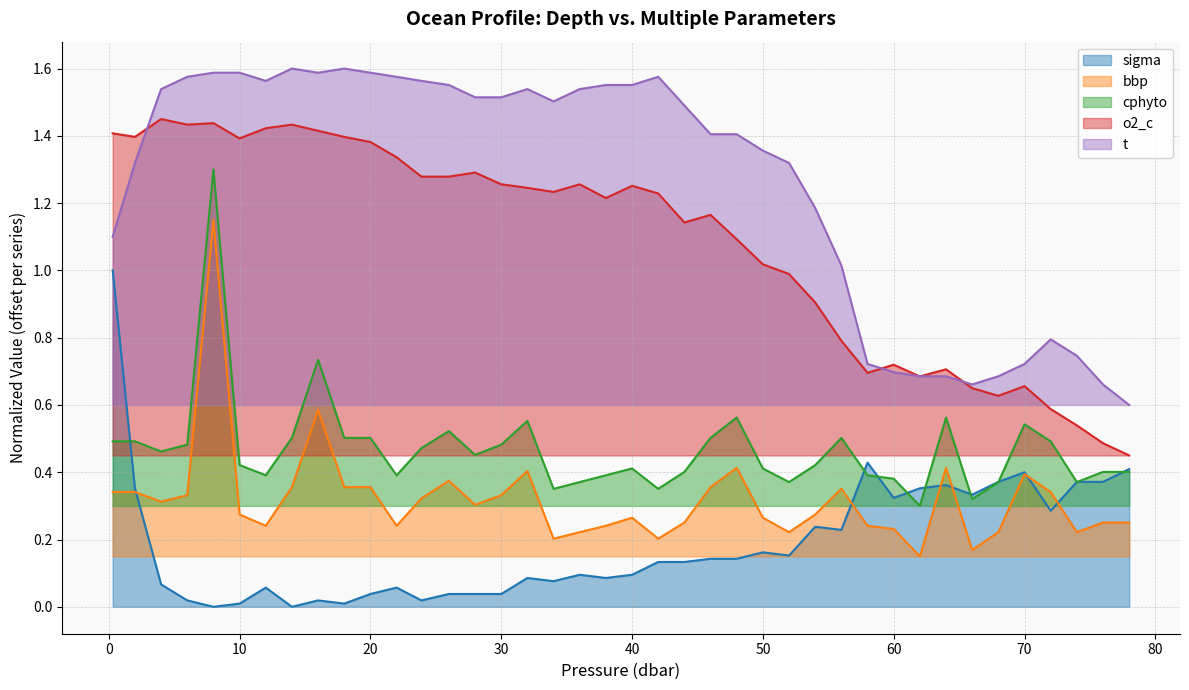

After their last crossing, which series has the higher values: bbp or sigma?

sigma